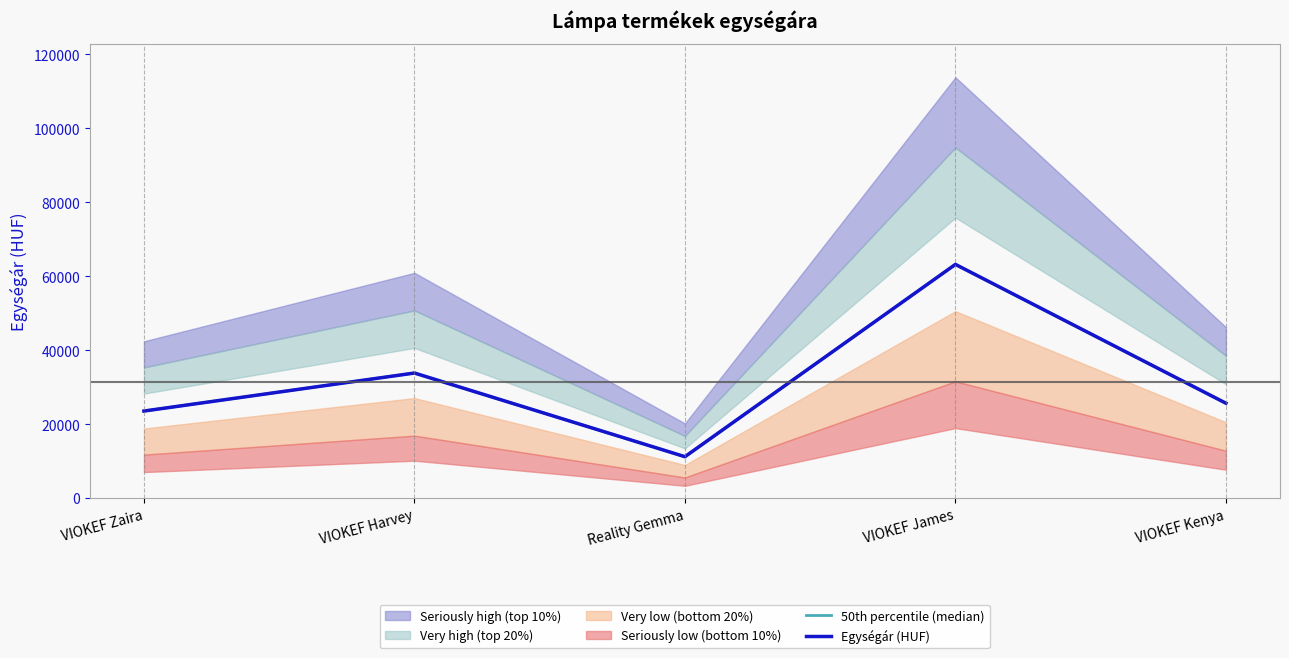

Does the chart display data point markers on the line(s)?

No